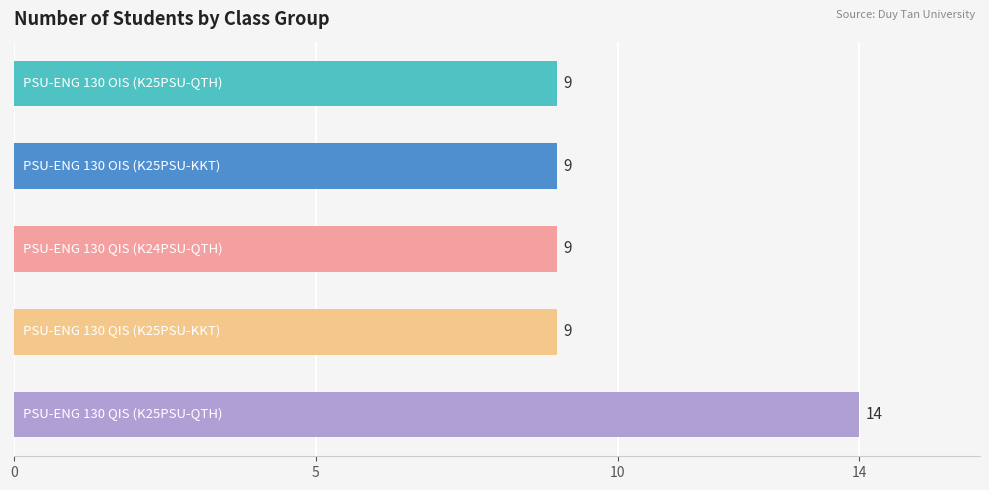

Reading top to bottom, list all the values displayed in this chart.

9	9	9	9	14